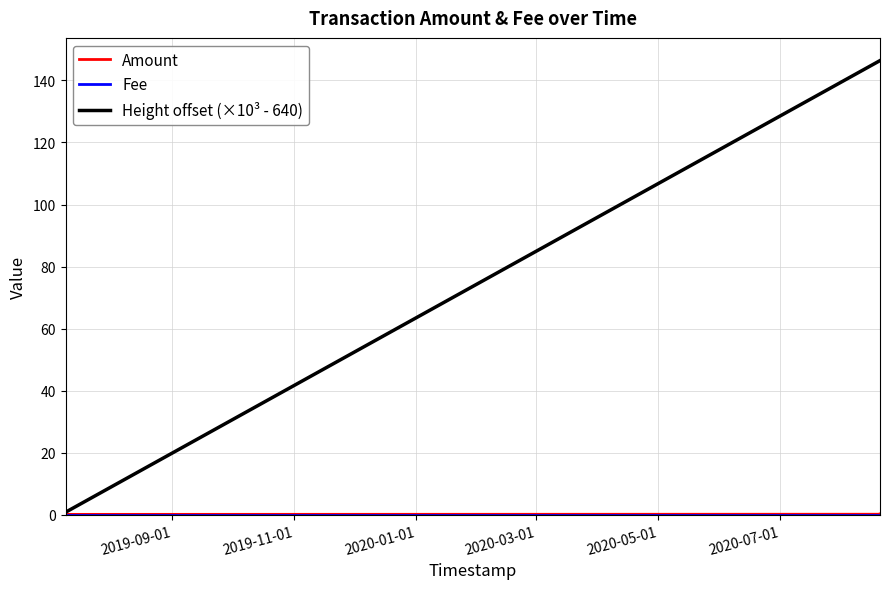

What is the greatest value displayed?

146.4